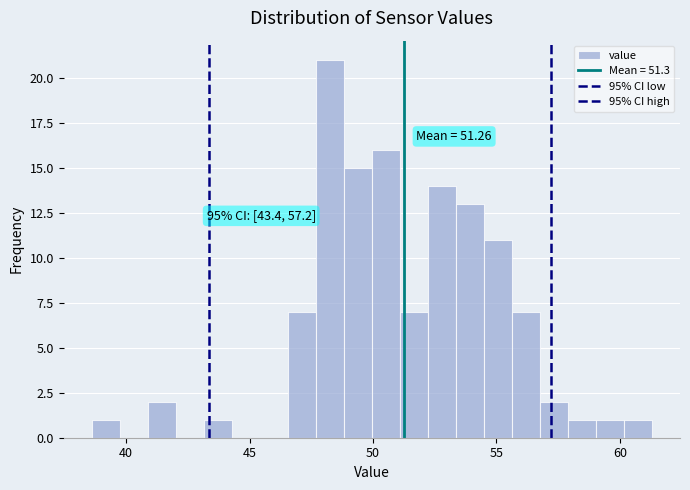

Read against the x-axis, roughly where is the centre of the tallest bar?

48.0